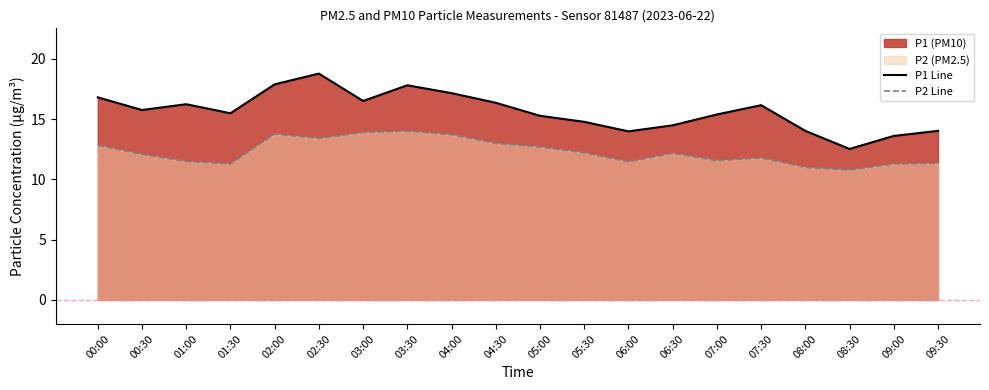

What is the lowest value of the P2 Line series?

10.8